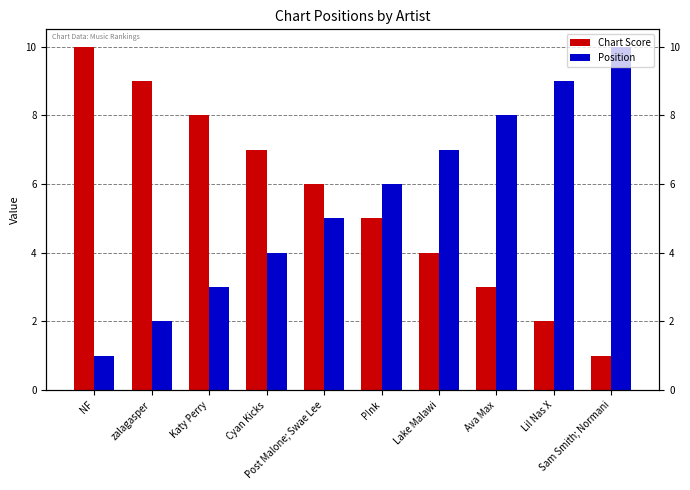

Which series has the widest spread of values?

Chart Score